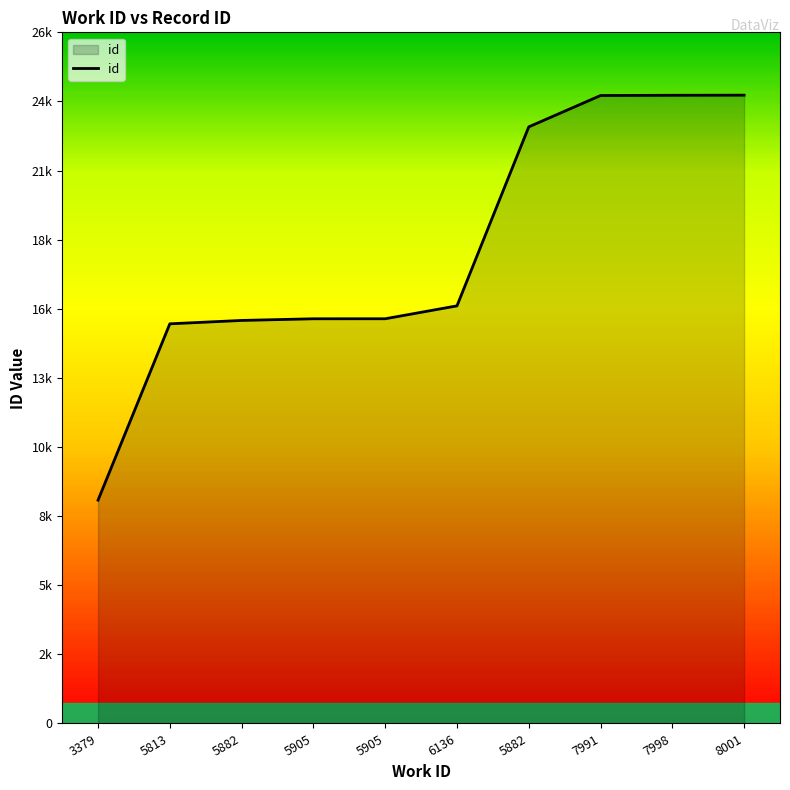

The chart shows a value of 14075 at 3379. True or false?

False